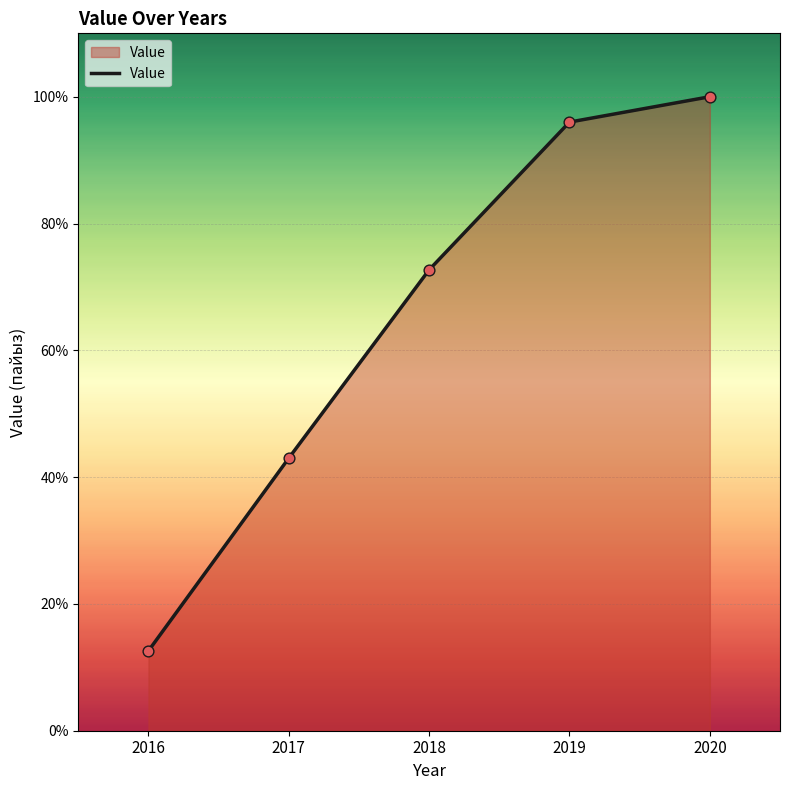

Between 2018 and 2019, which is larger?

2019